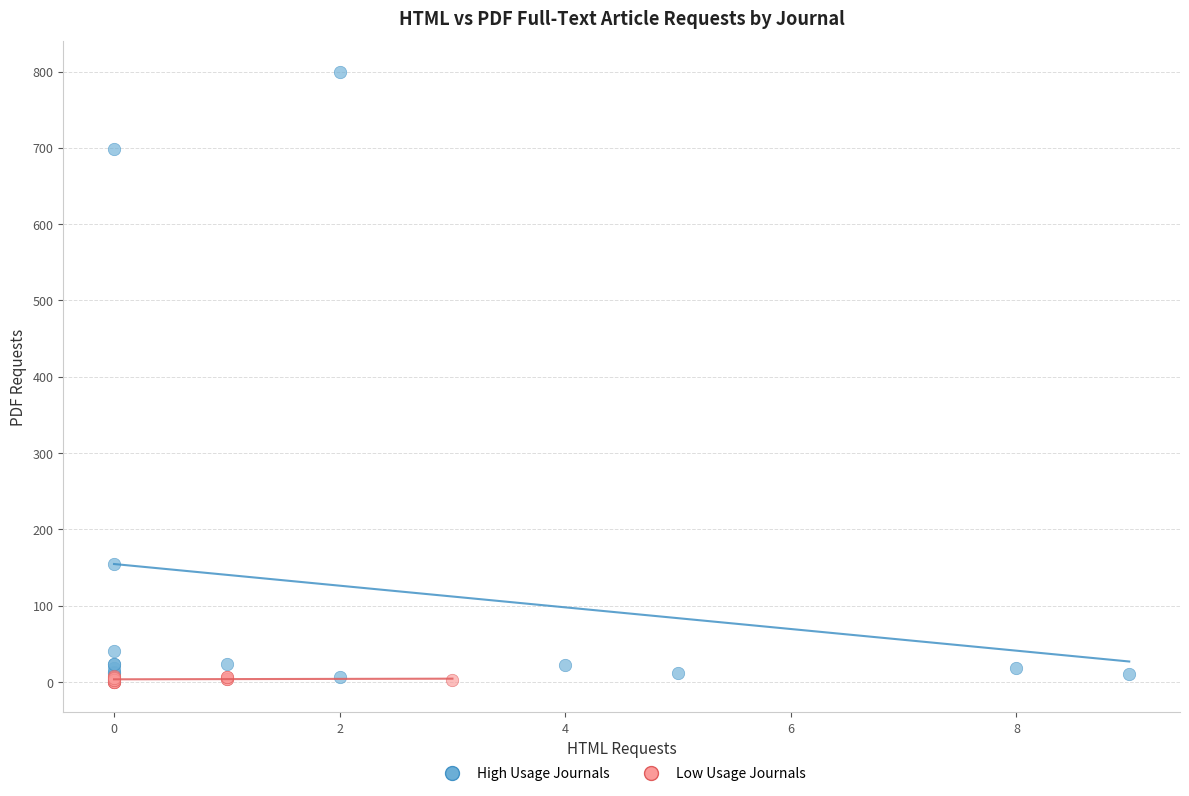

What are all the series names shown in the legend?

High Usage Journals, Low Usage Journals